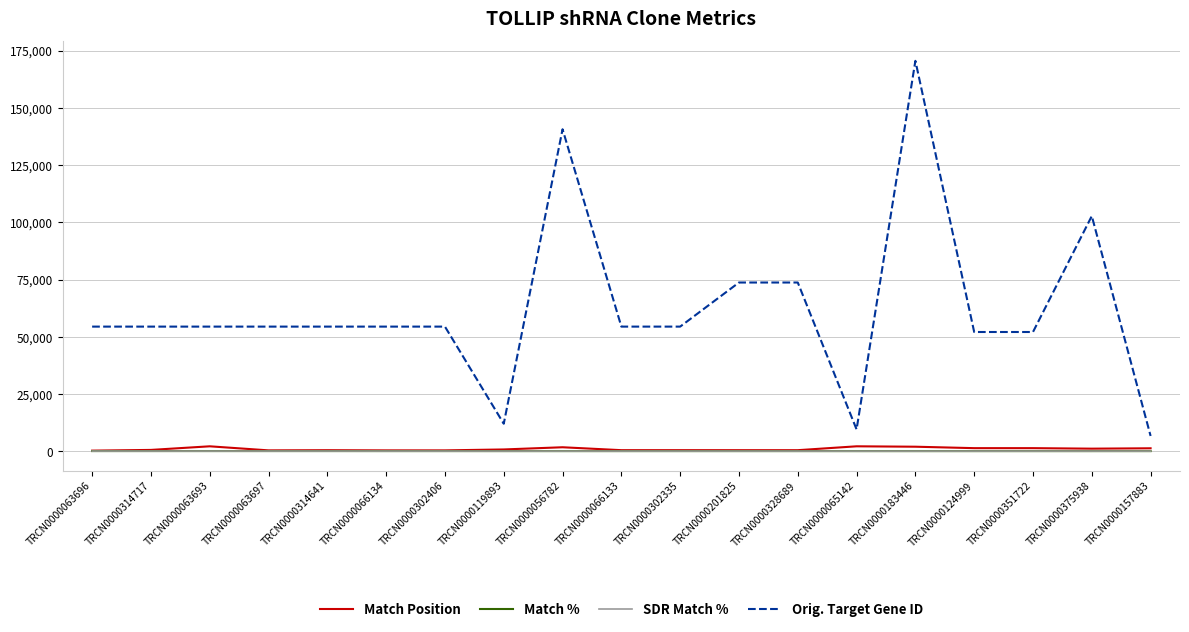

Is it true that Orig. Target Gene ID equals 9559 at TRCN0000065142?

True